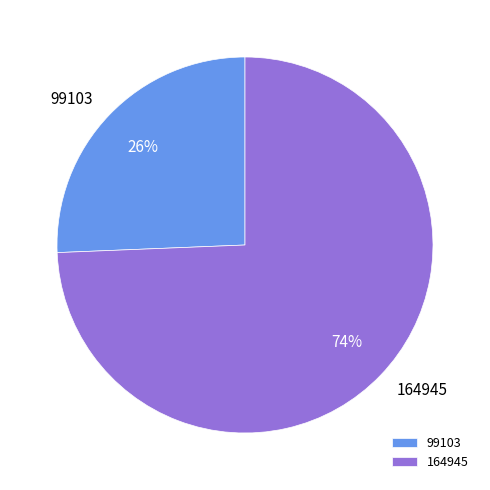

Which has a higher value, 164945 or 99103?

164945